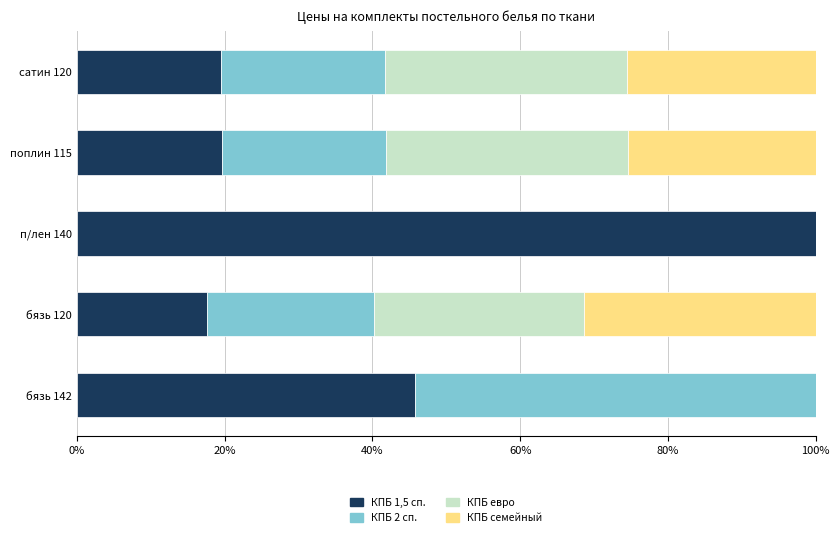

How many categories are shown in the chart?

5